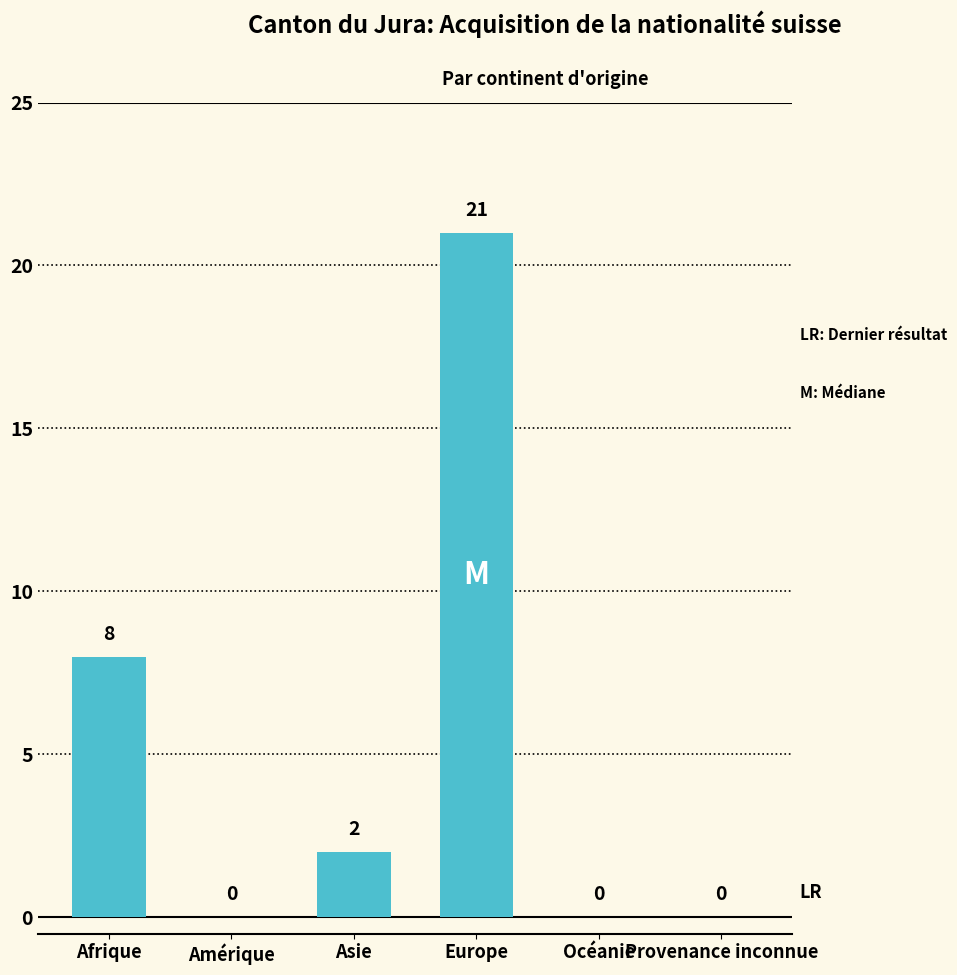

Which has a higher value, Europe or Océanie?

Europe